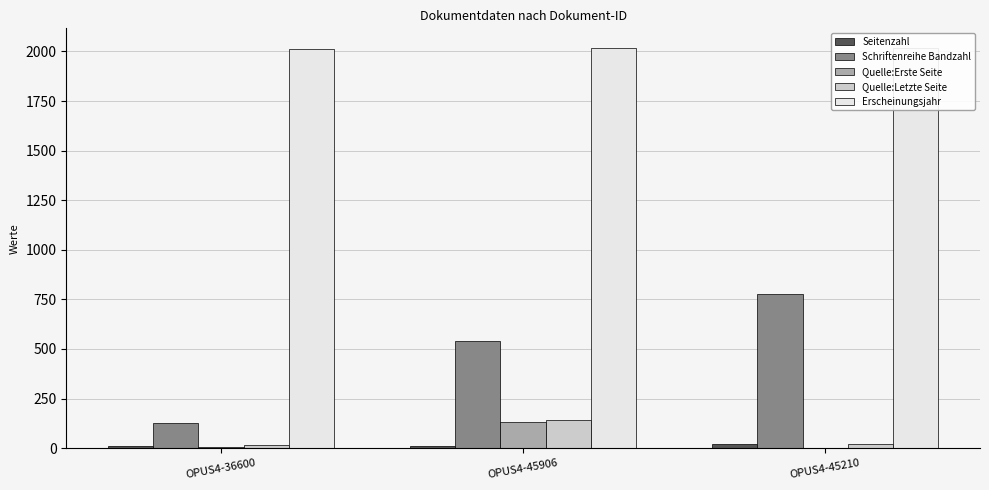

List the series in order of their peak value, lowest first.

Seitenzahl, Quelle:Erste Seite, Quelle:Letzte Seite, Schriftenreihe Bandzahl, Erscheinungsjahr